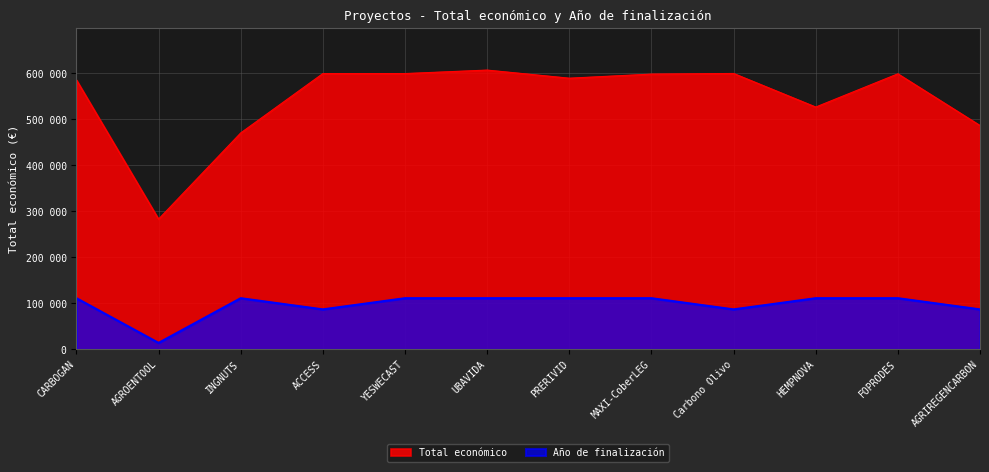

Which series has the largest total across all categories?

Total económico